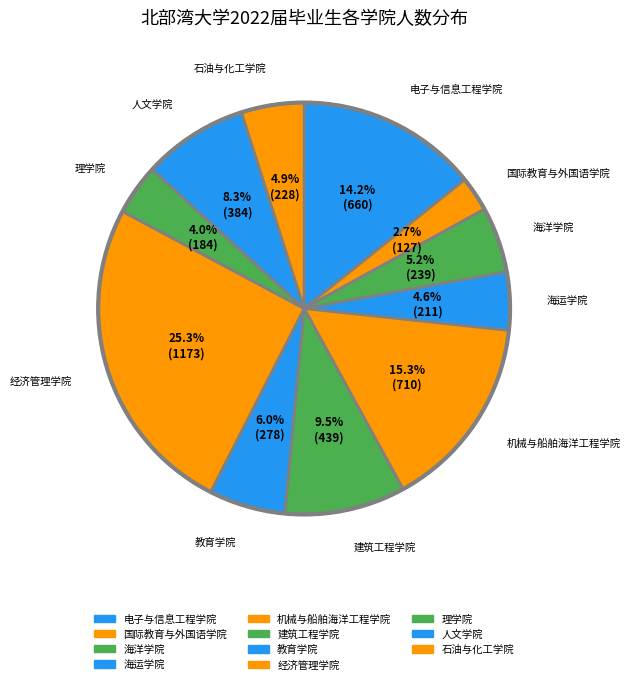

How many segments does this pie chart have?

11